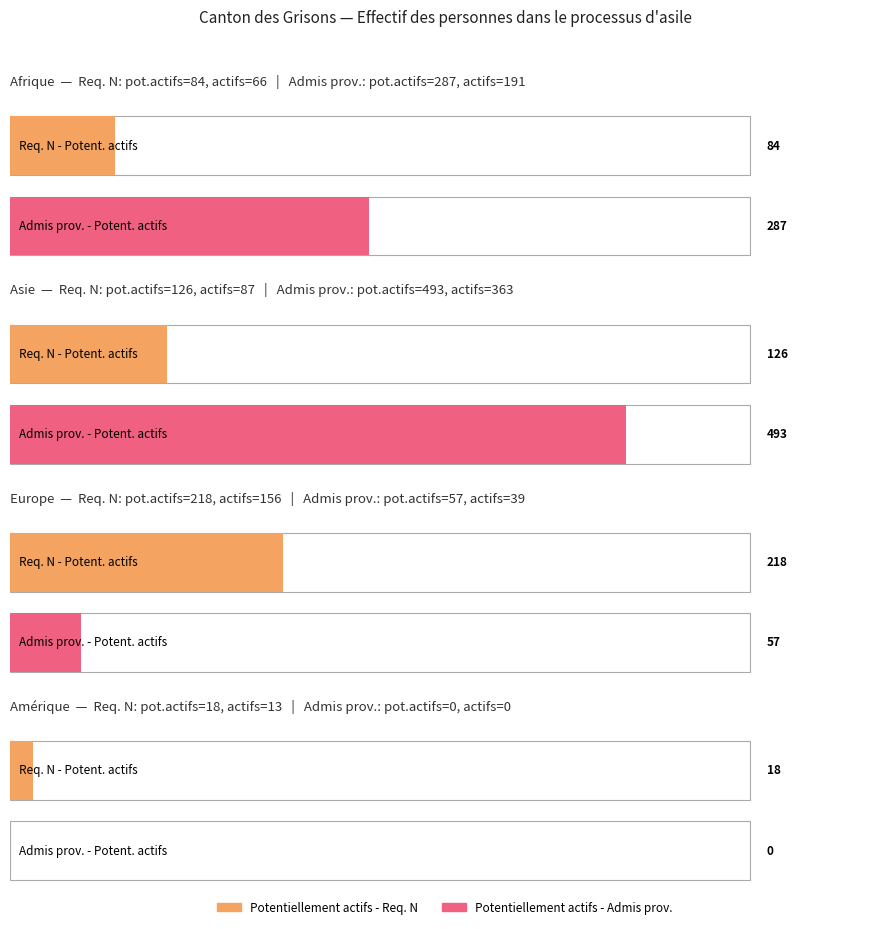

How many bars are there in total?

8